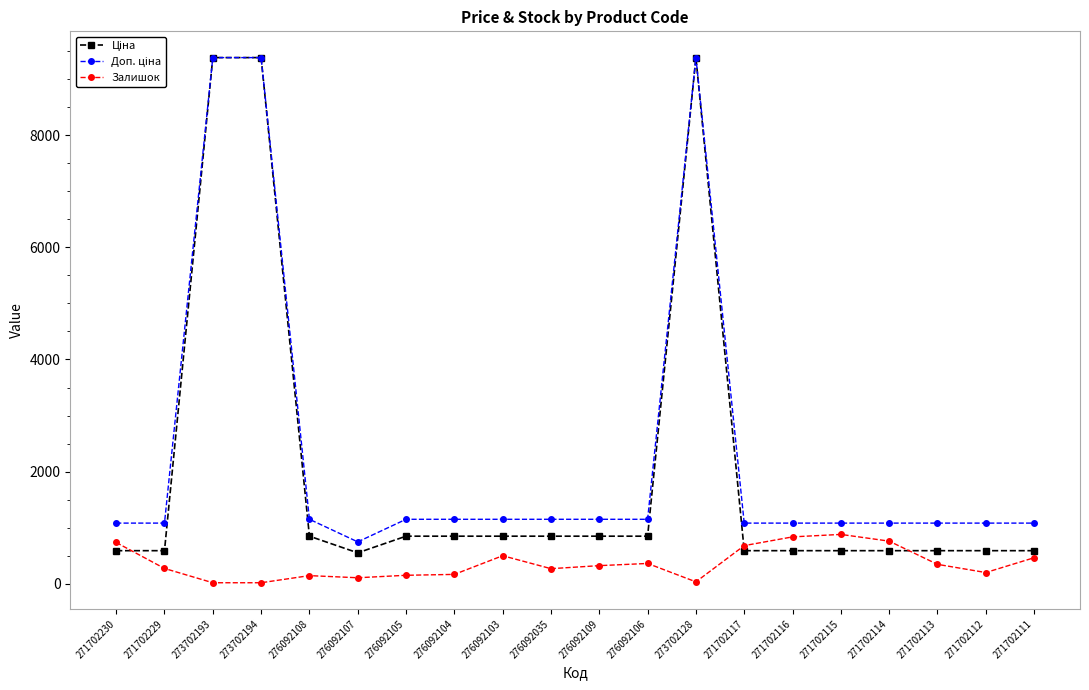

What is the spread (max minus min) of values at 276092035?

880.7